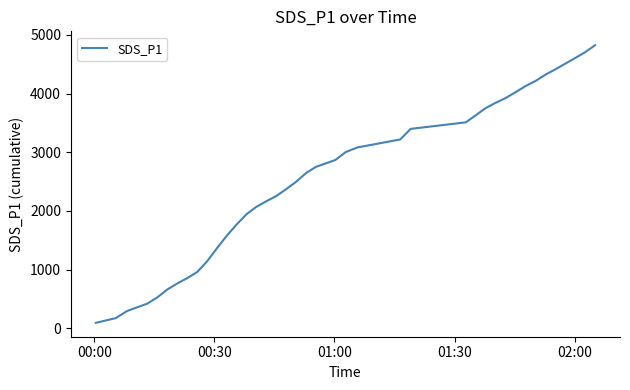

What is the greatest value displayed?

4822.6